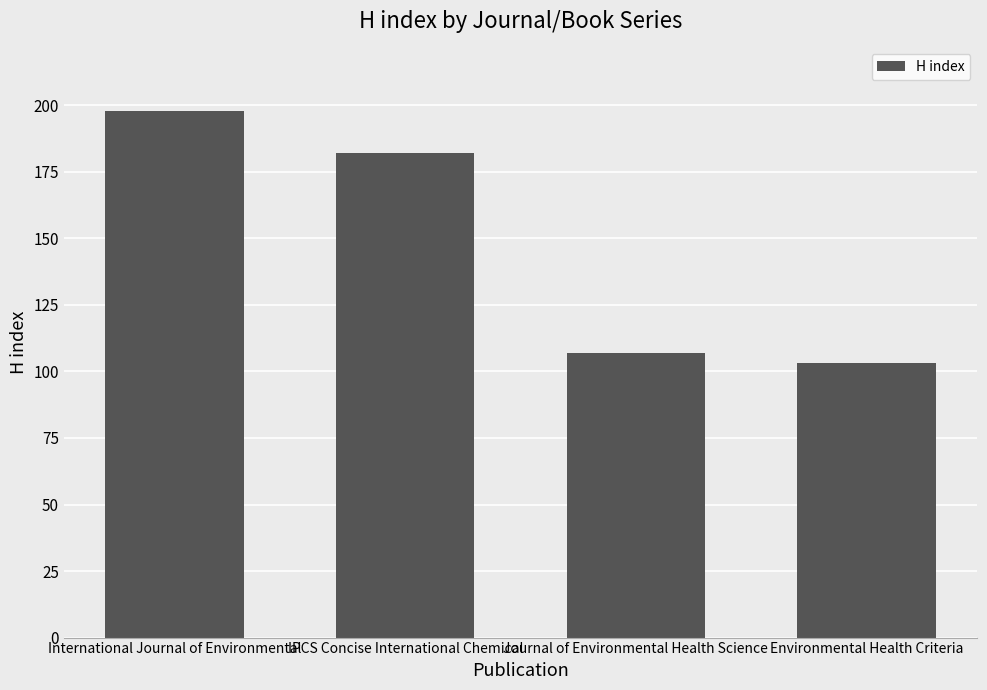

The value at Journal of Environmental Health Science is 107. True or false?

True